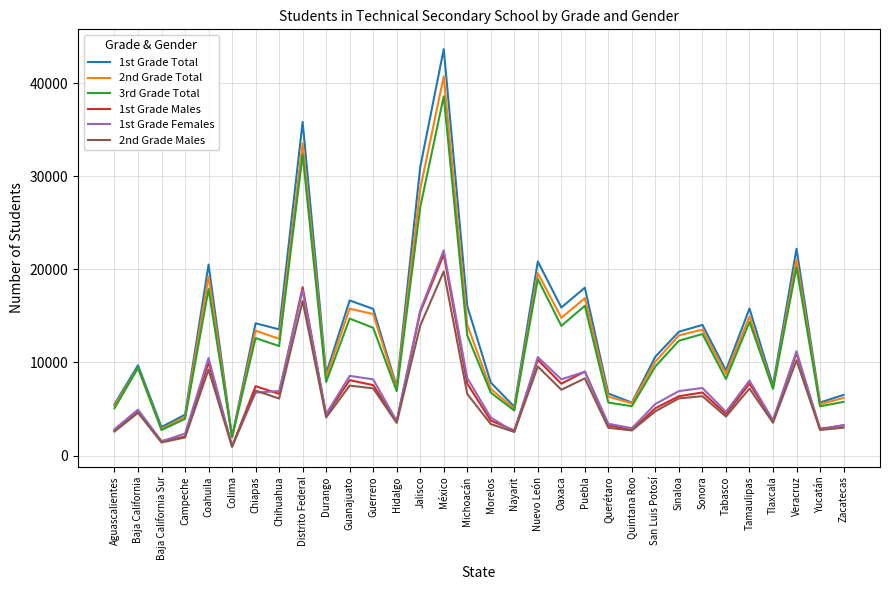

The value of 2nd Grade Males at Tamaulipas is 7200. True or false?

True